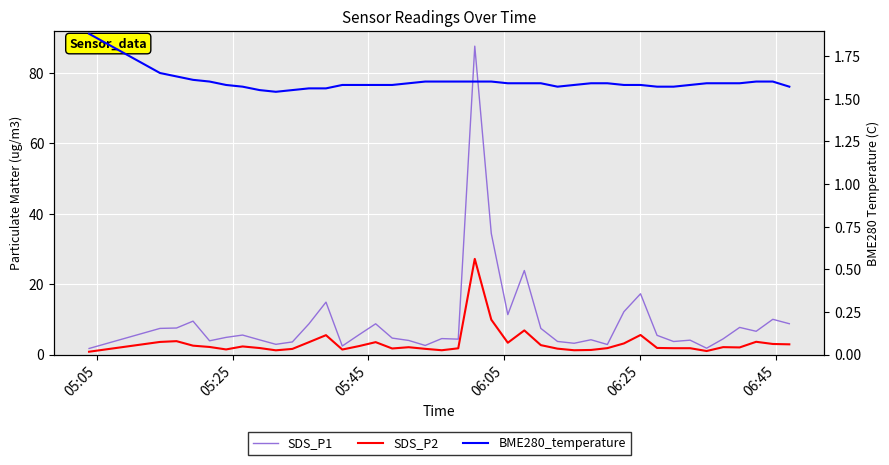

True or false: SDS_P2 and SDS_P1 cross at least once.

False